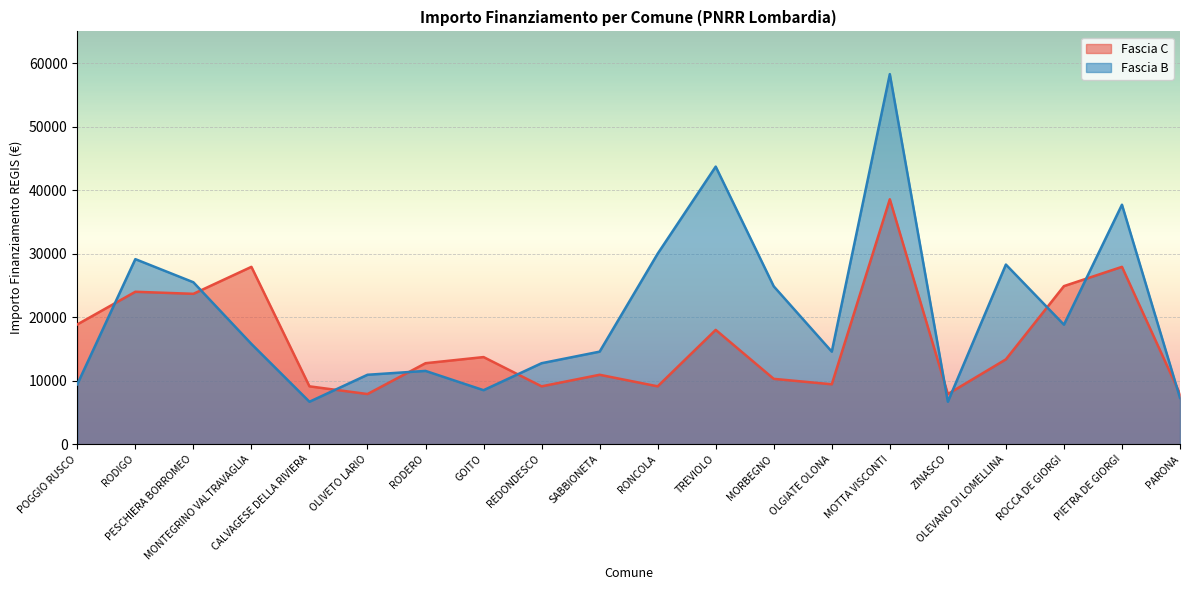

True or false: Fascia B has a value of 29794 at ROCCA DE GIORGI.

False